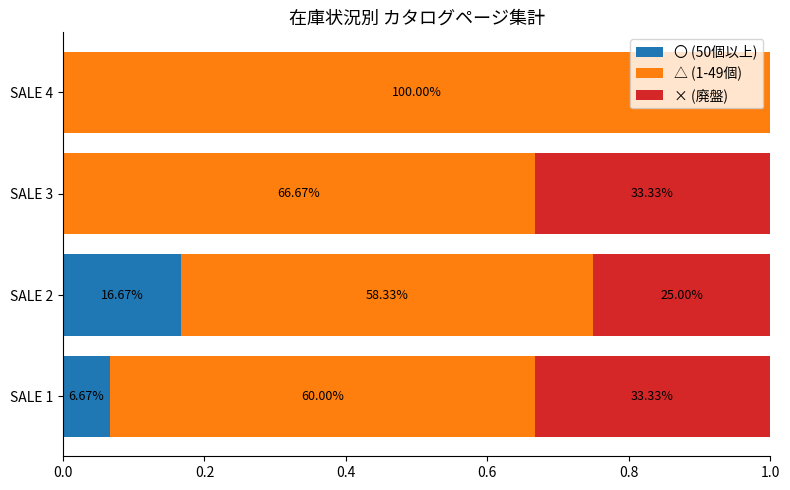

What are all the series names shown in the legend?

〇 (50個以上), △ (1-49個), × (廃盤)